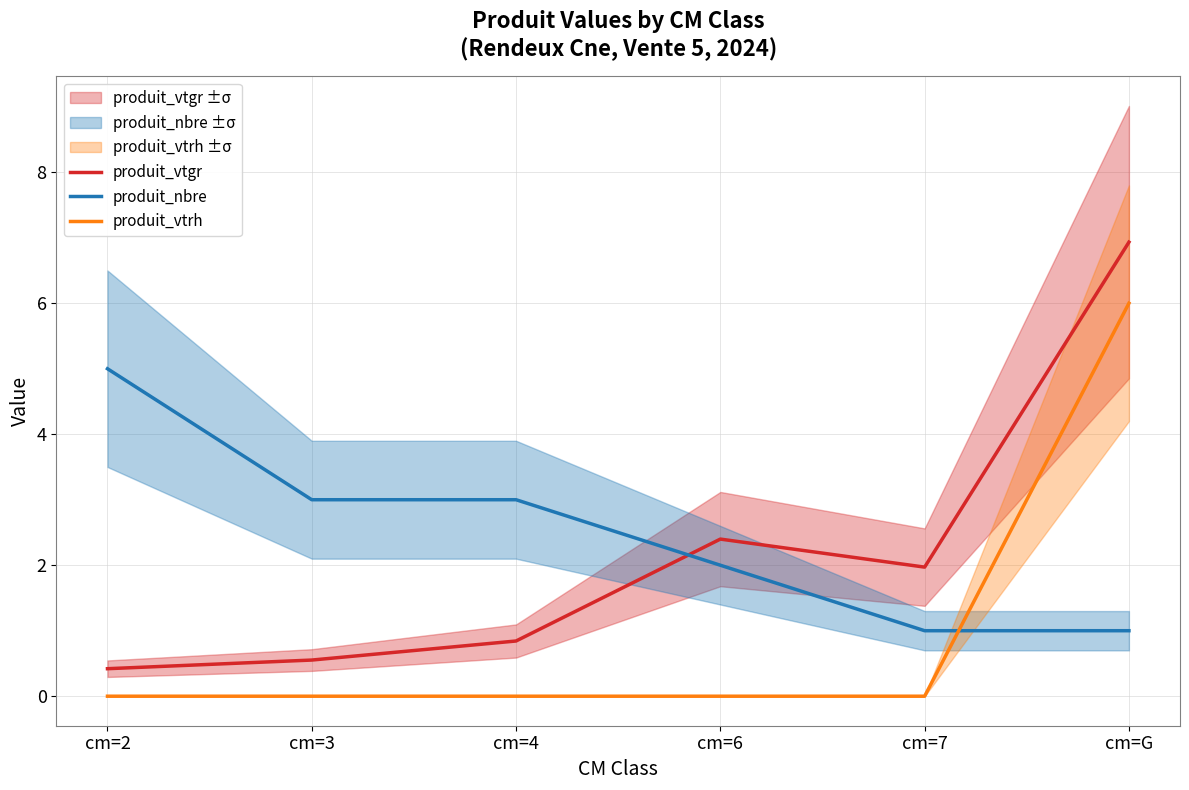

The produit_vtgr series shows 0.2 at cm=2. True or false?

False